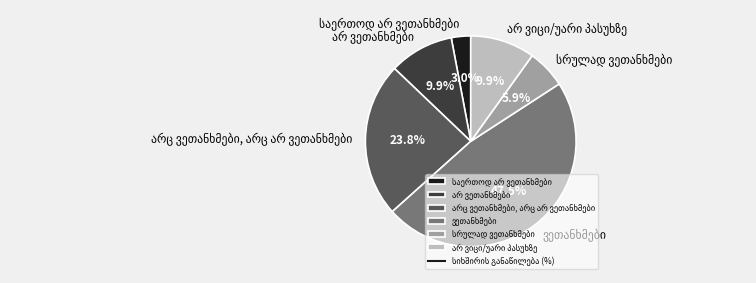

To the nearest percent, what is the average slice percentage?

17%